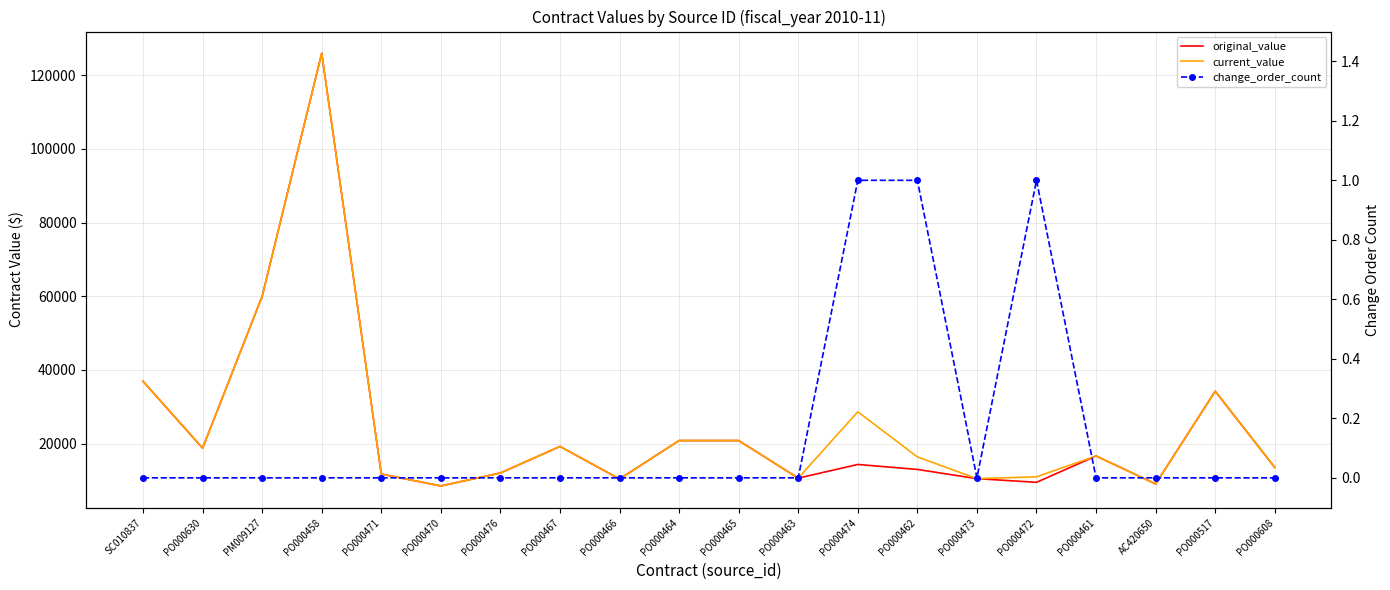

What is the difference between the second highest and minimum values in the change_order_count series?

1.0